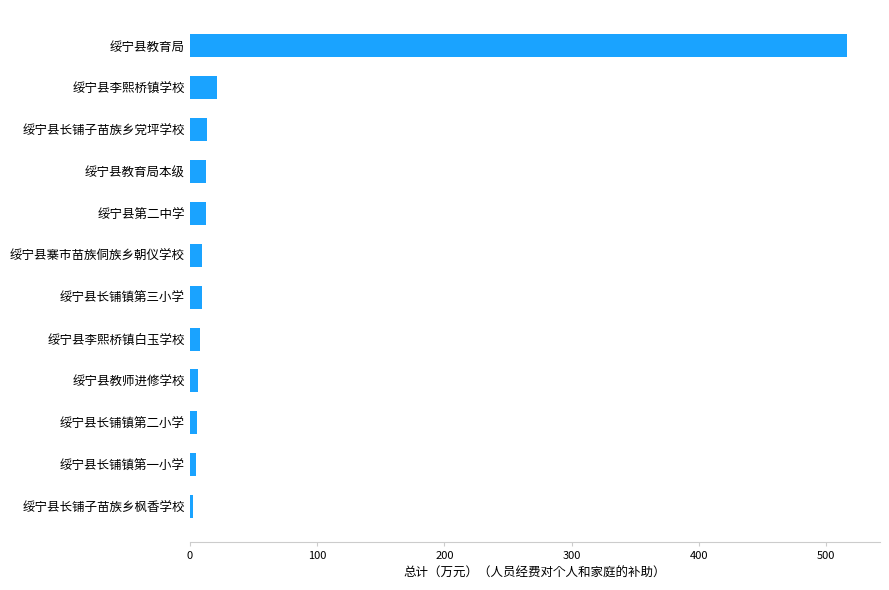

Which label corresponds to the largest value in the chart?

绥宁县教育局